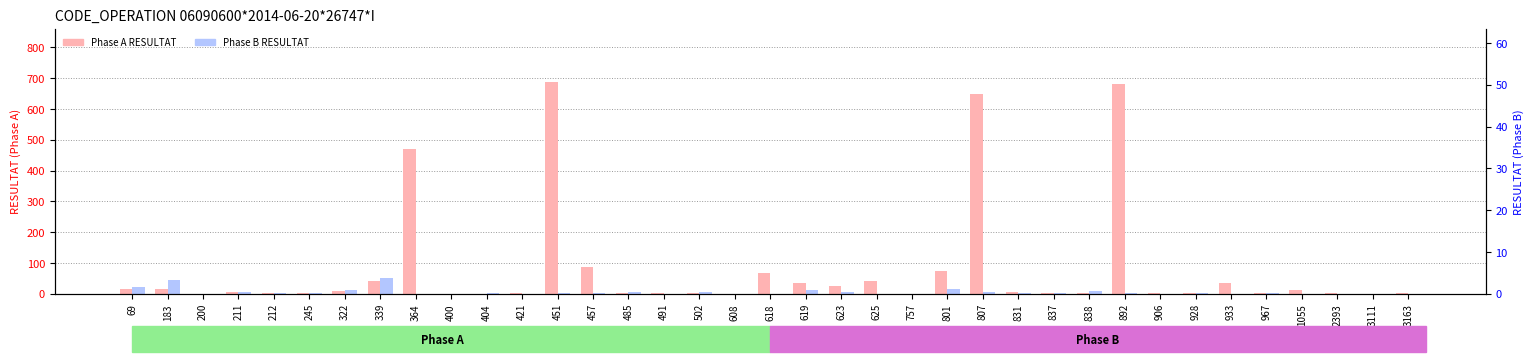

What is the value of the Phase A (RESULTAT) bar at the 35th from the left?

1